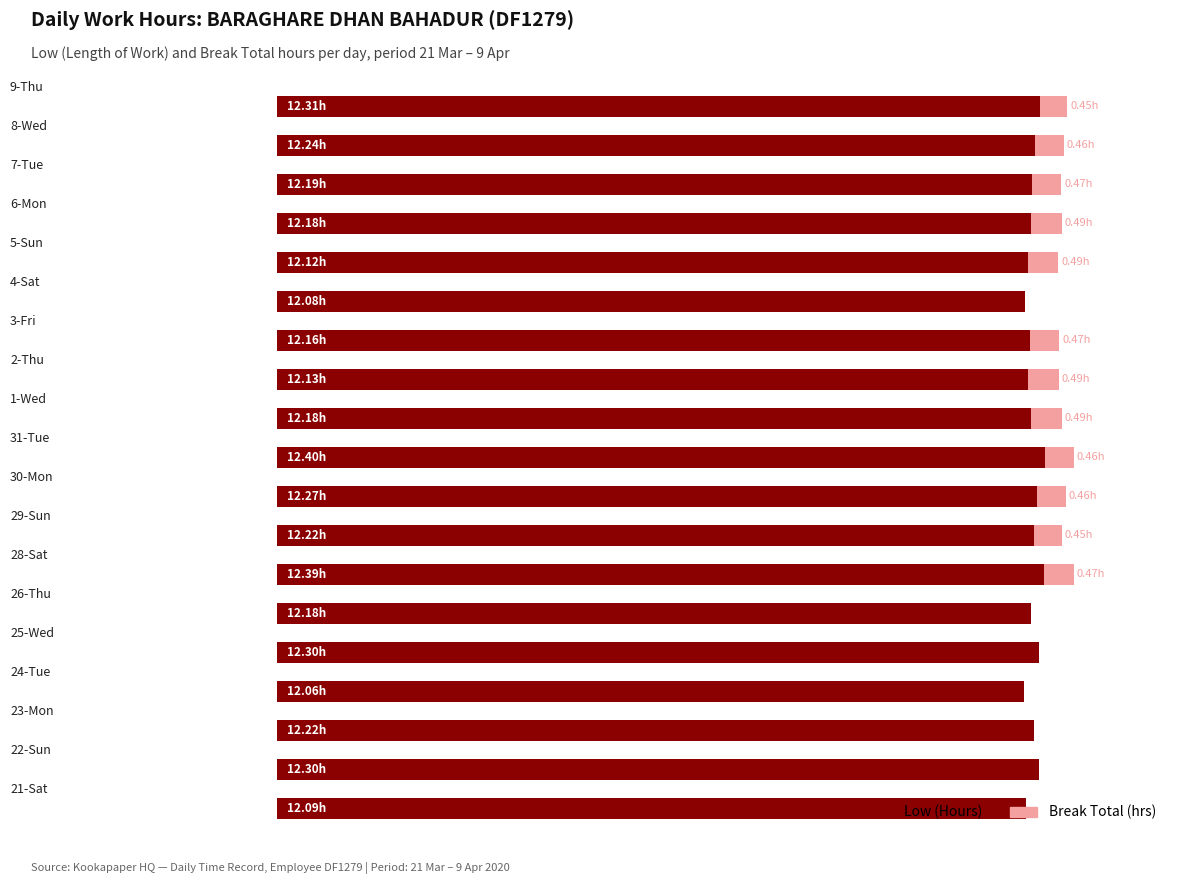

What are all the series names shown in the legend?

Low (Hours), Break Total (hrs)